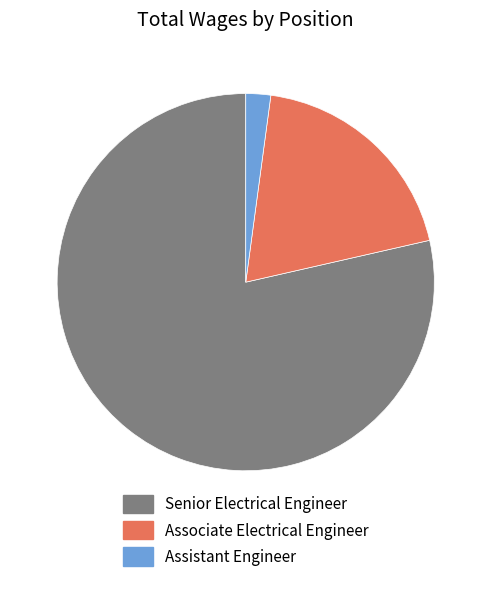

True or false: Associate Electrical Engineer accounts for 5% of the total.

False